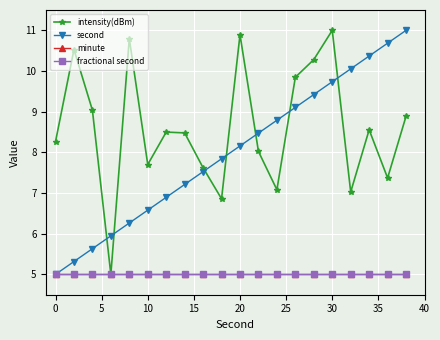

True or false: second has more than 2 points higher than both neighbors.

False